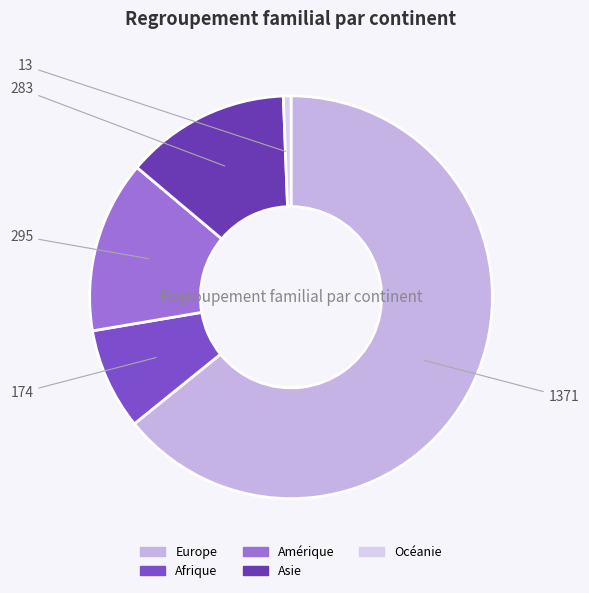

What is the largest slice in the pie chart?

Europe